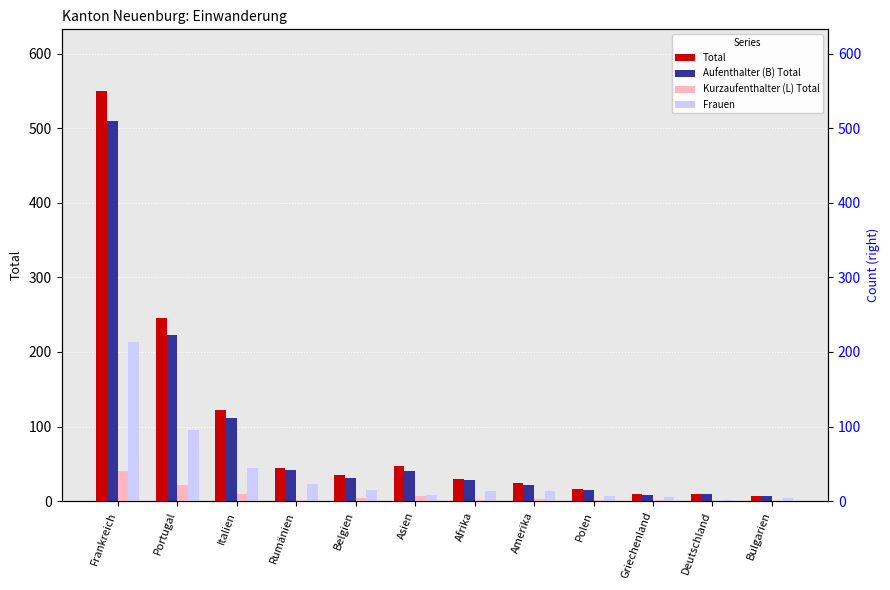

True or false: Kurzaufenthalter (L) Total has a value of 1 at Afrika.

True